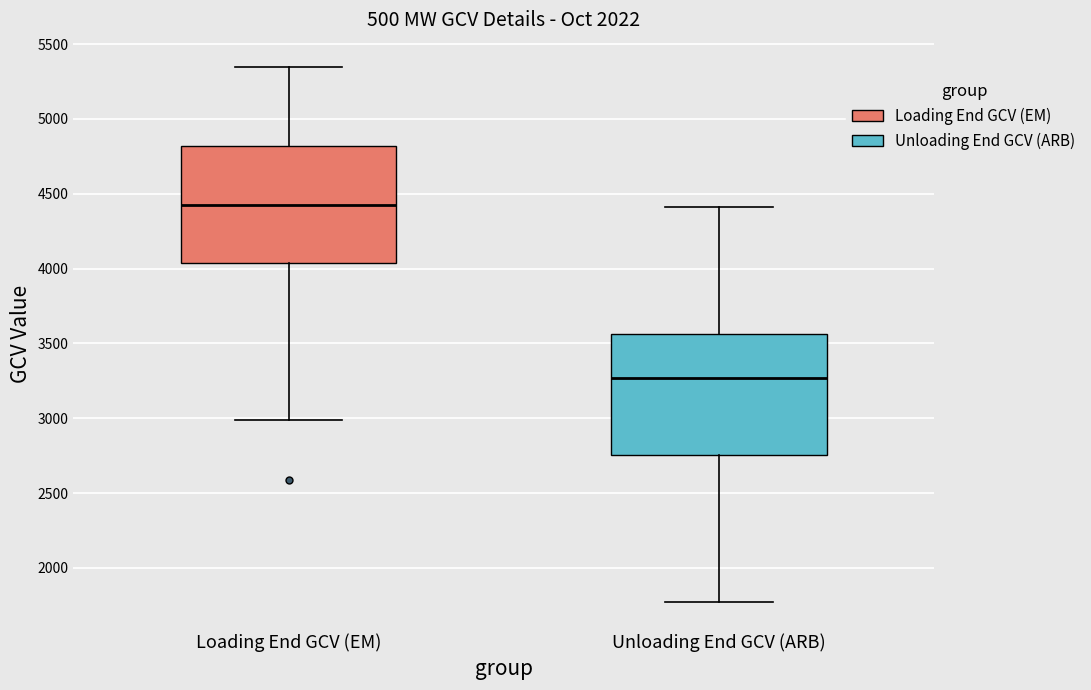

Where does the median line of the box for Unloading End GCV (ARB) sit on the y-axis? The values are not printed on the chart, so give them approximately, as read against the axis.

3250